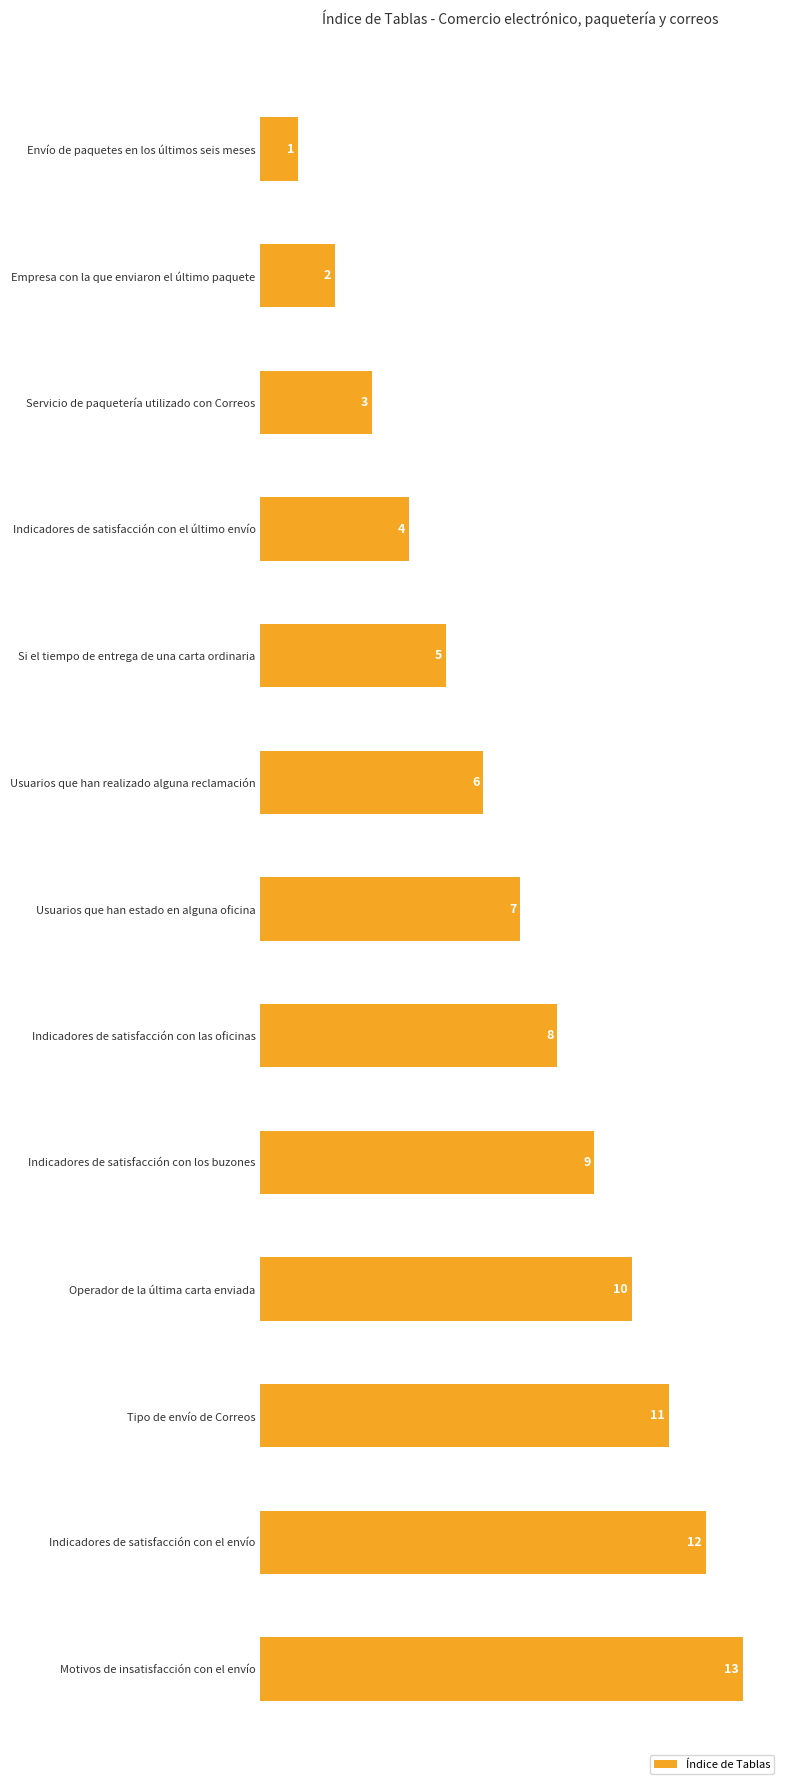

Where is the data nearest to the value 7?

Usuarios que han estado en alguna oficina